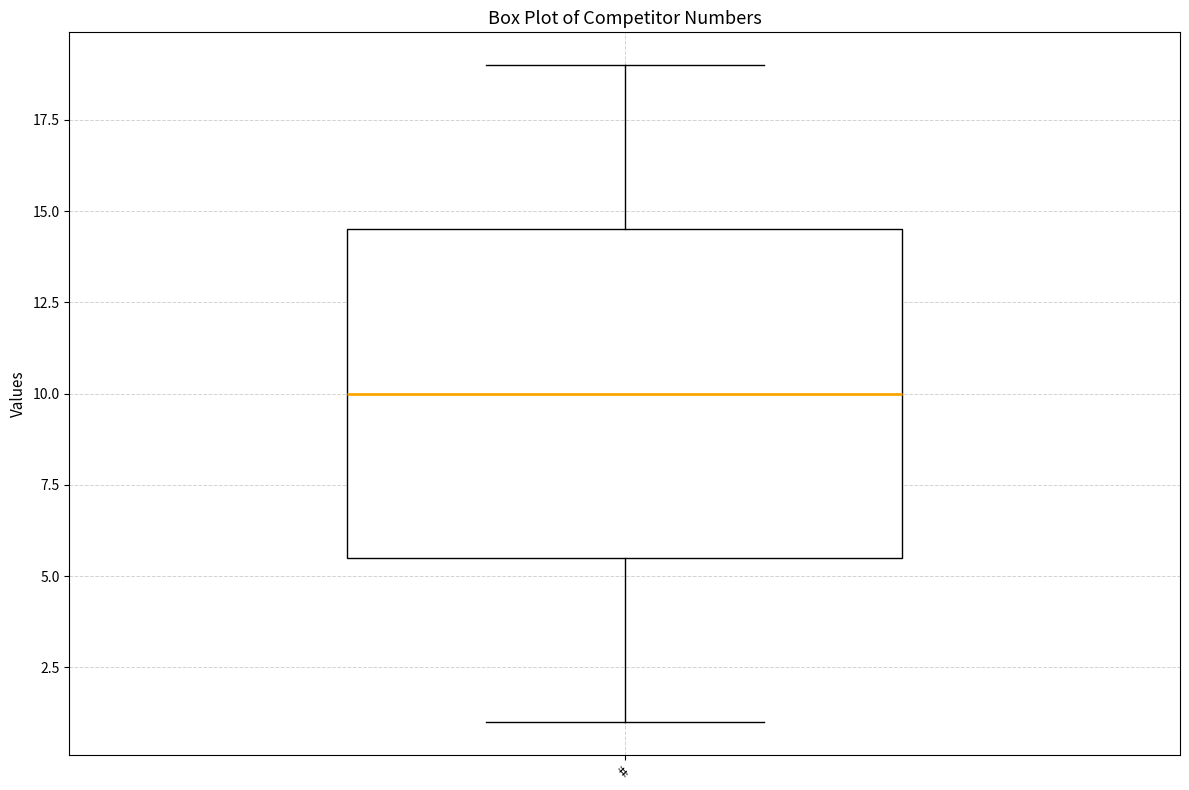

Where is the lower edge of the box for # on the y-axis? The values are not printed on the chart, so give them approximately, as read against the axis.

5.5